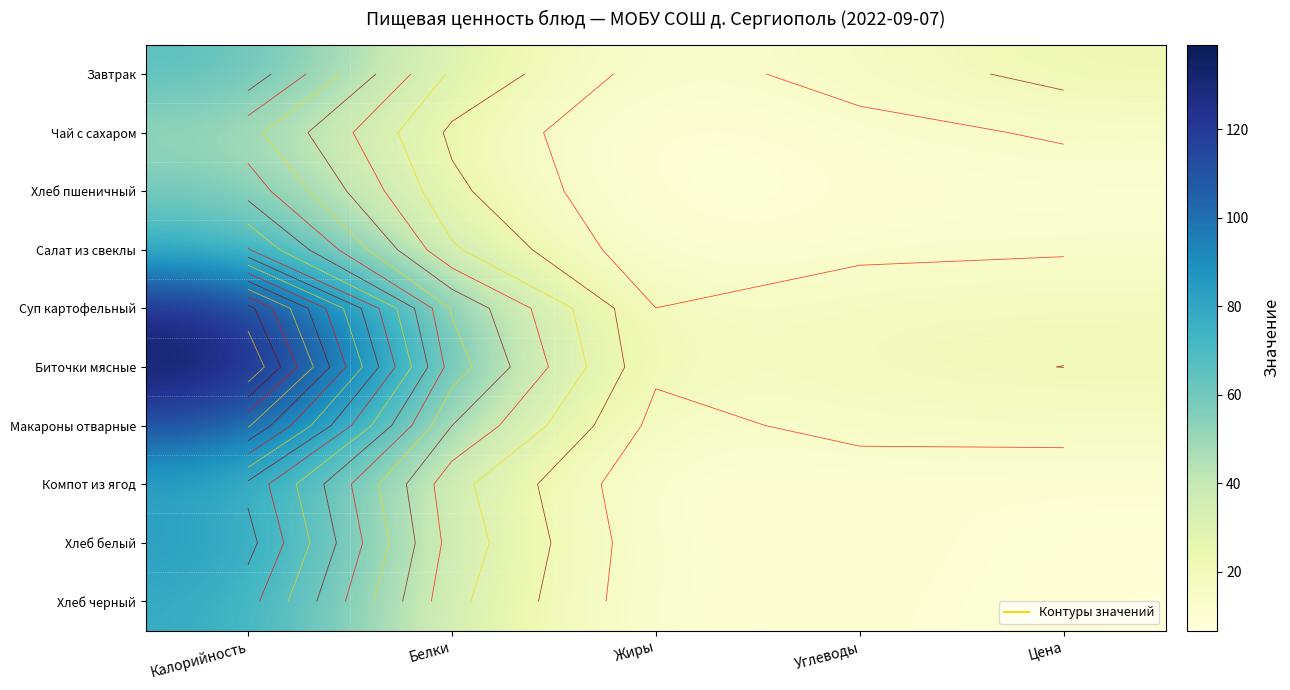

At which label does Хлеб белый first exceed 11?

Калорийность